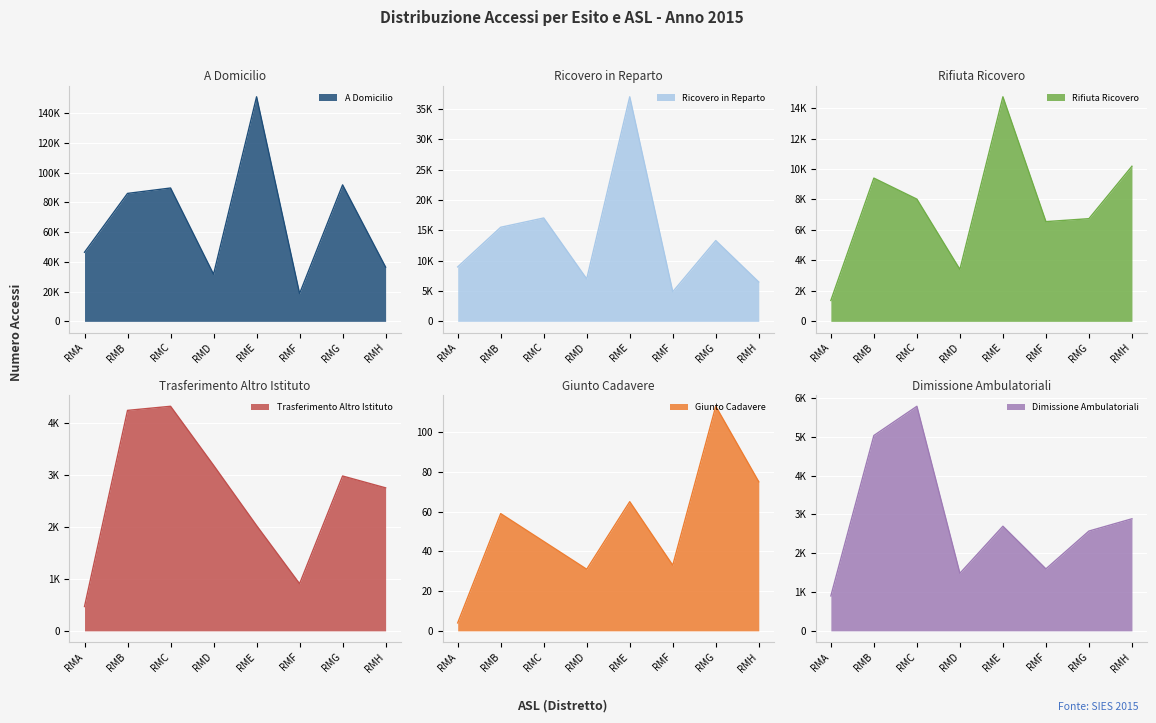

True or false: Trasferimento Altro Istituto and Dimissione Ambulatoriali cross at least once.

True